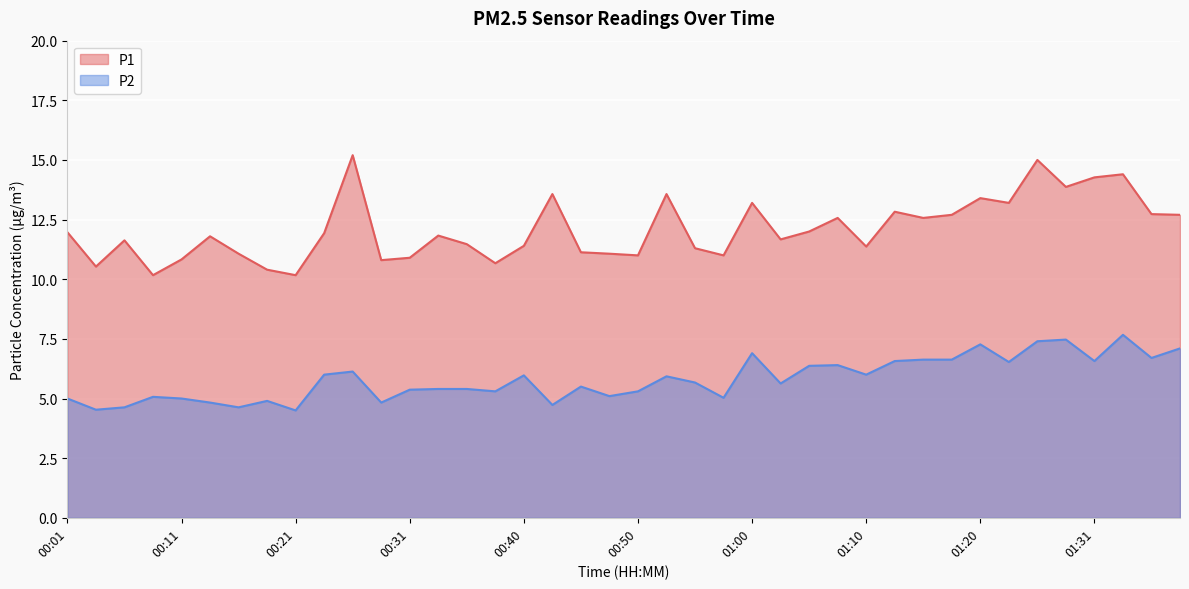

Is it true that P1 equals 25.1 at 01:31?

False